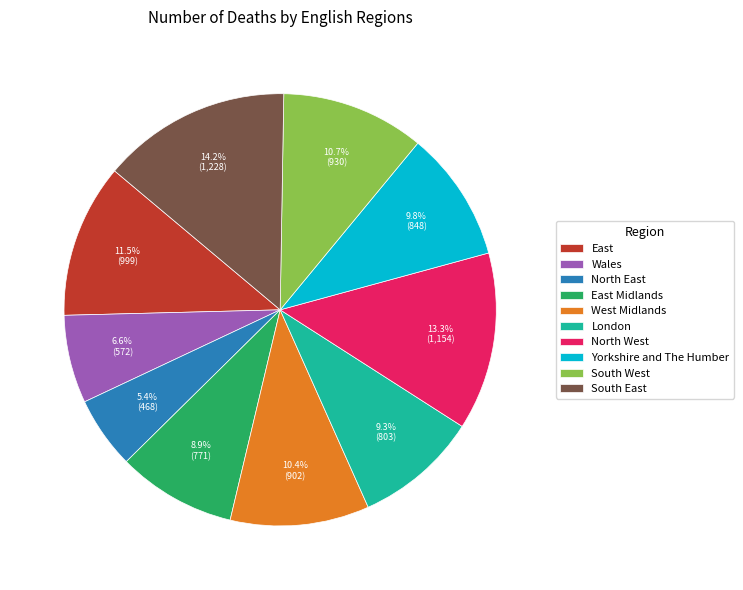

What percentage is NOT represented by South East?

85.8%